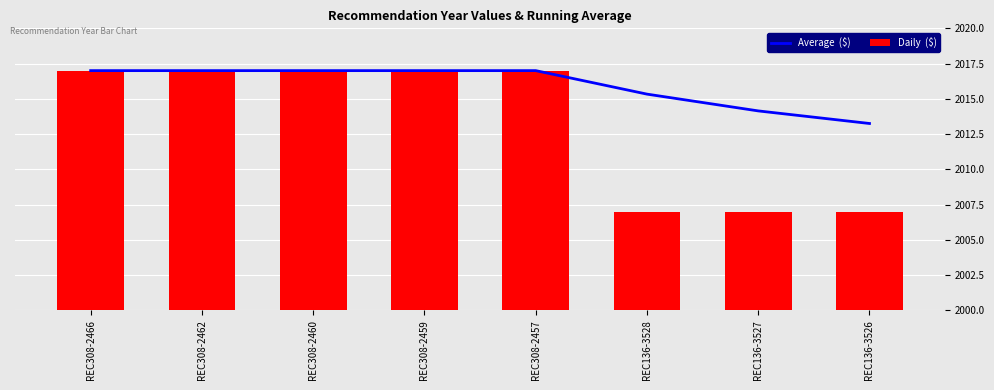

How many groups of bars are there?

8